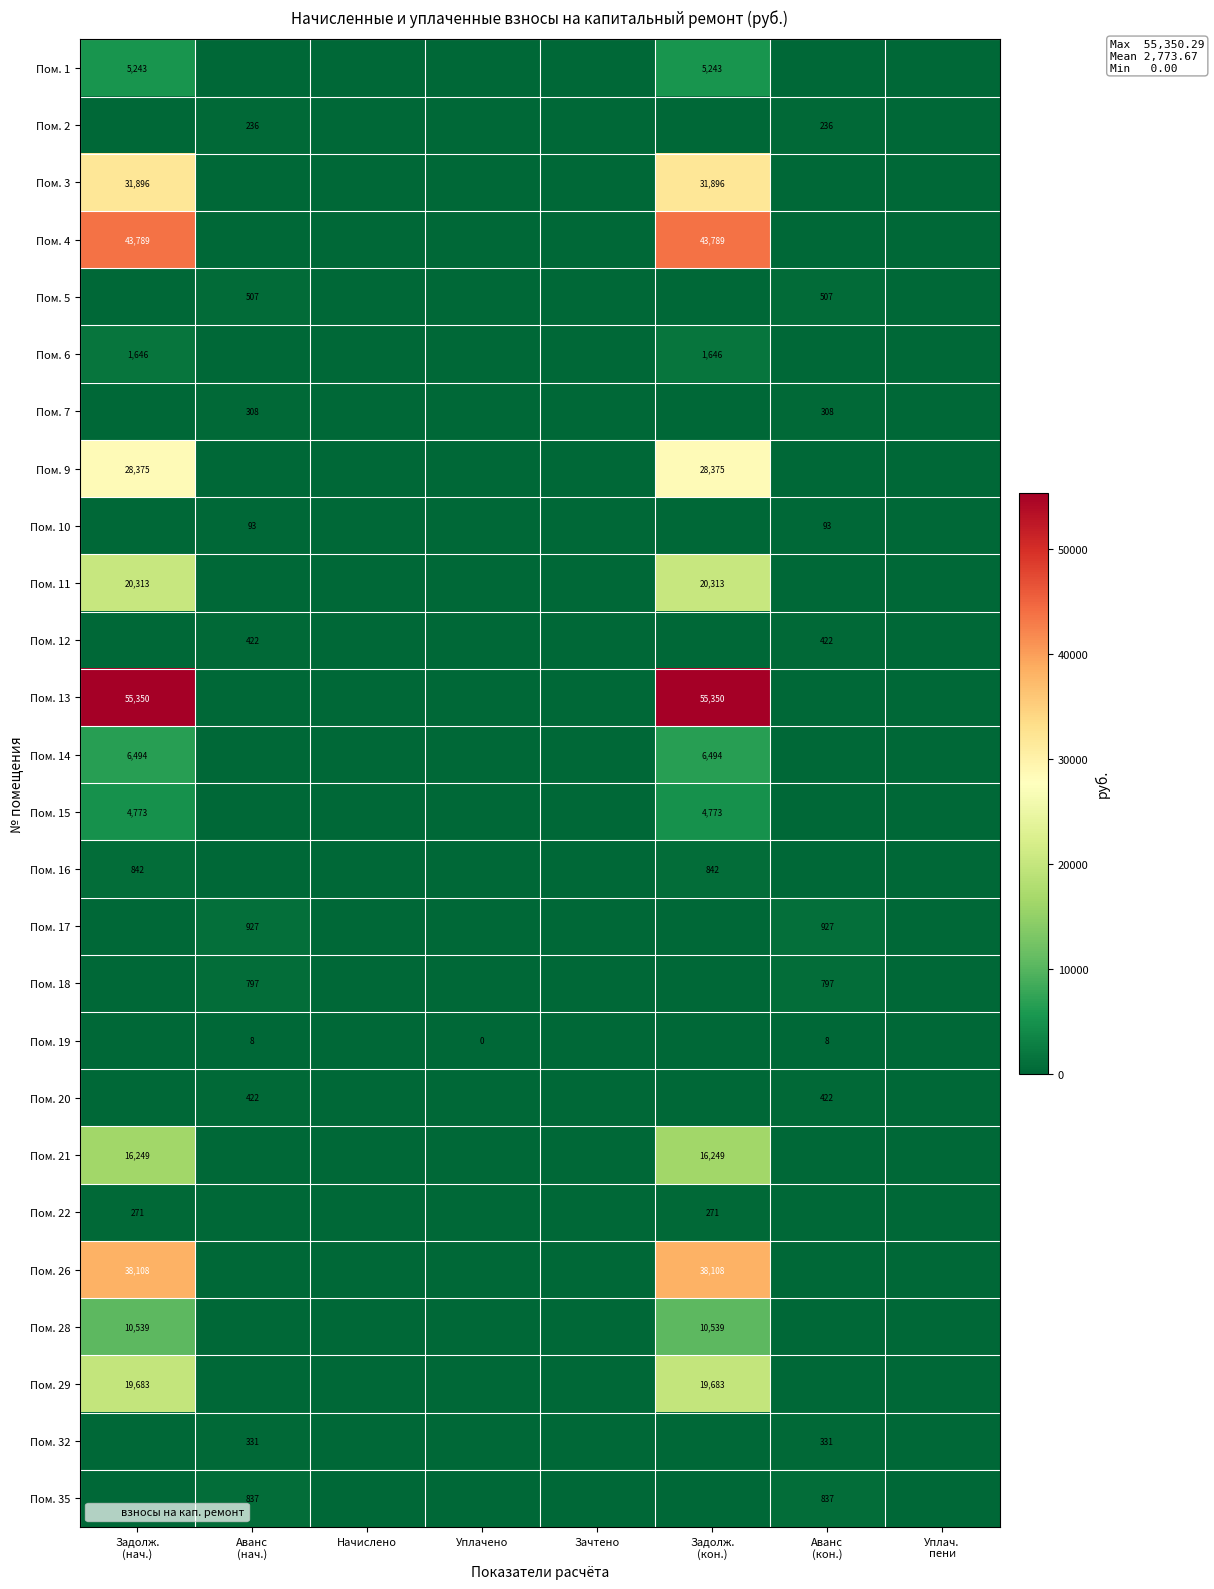

Rank the series by their maximum value, from highest to lowest.

Пом. 13, Пом. 4, Пом. 26, Пом. 3, Пом. 9, Пом. 11, Пом. 29, Пом. 21, Пом. 28, Пом. 14, Пом. 1, Пом. 15, Пом. 6, Пом. 17, Пом. 16, Пом. 35, Пом. 18, Пом. 5, Пом. 12, Пом. 20, Пом. 32, Пом. 7, Пом. 22, Пом. 2, Пом. 10, Пом. 19